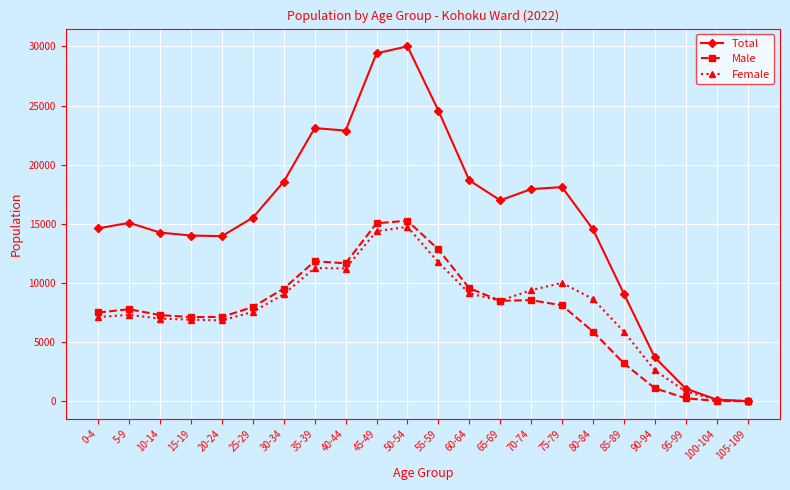

Is this an area chart (filled region under the line)?

No